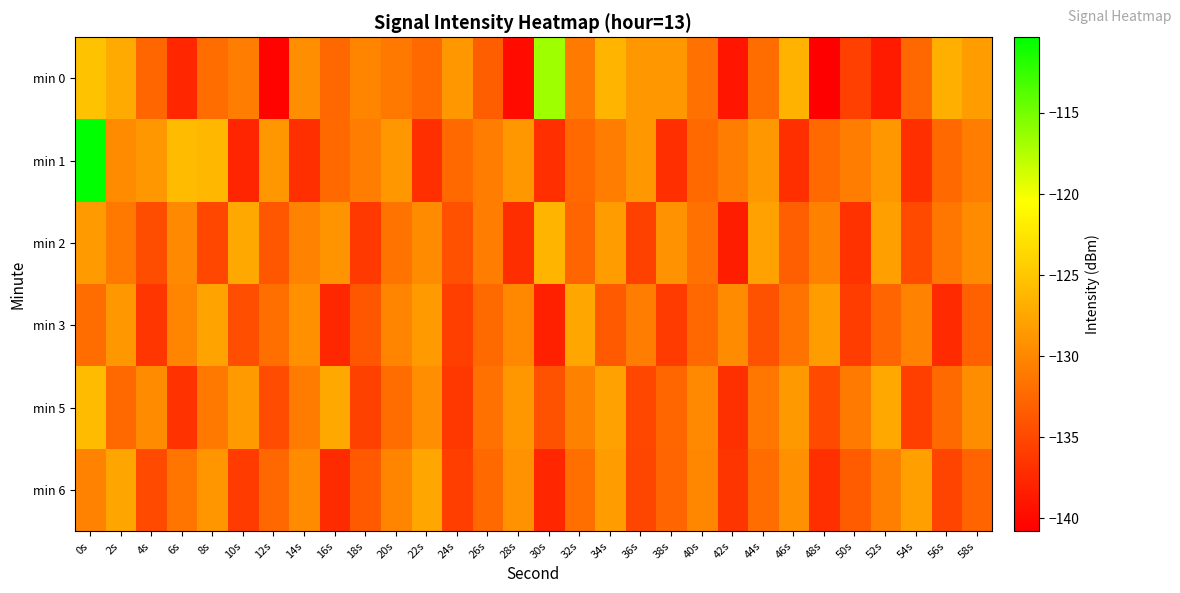

Which has a higher value, 10s or 30s?

30s